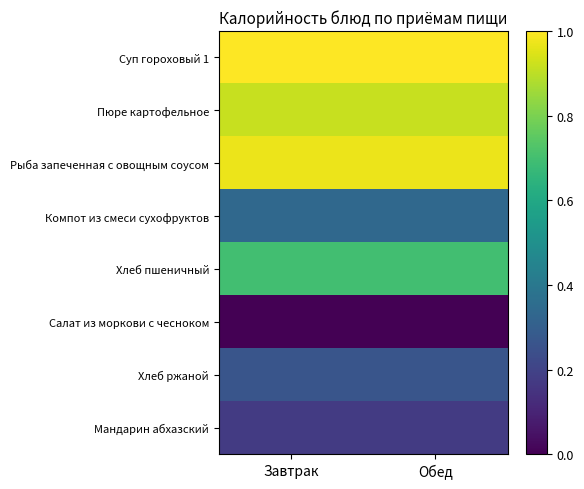

Reading left to right, transcribe all the data shown in this chart.

Суп гороховый 1: Завтрак=1.0	Обед=1.0
Пюре картофельное: Завтрак=0.9	Обед=0.9
Рыба запеченная с овощным соусом: Завтрак=1.0	Обед=1.0
Компот из смеси сухофруктов: Завтрак=0.3	Обед=0.3
Хлеб пшеничный: Завтрак=0.7	Обед=0.7
Салат из моркови с чесноком: Завтрак=0.0	Обед=0.0
Хлеб ржаной: Завтрак=0.3	Обед=0.3
Мандарин абхазский: Завтрак=0.2	Обед=0.2